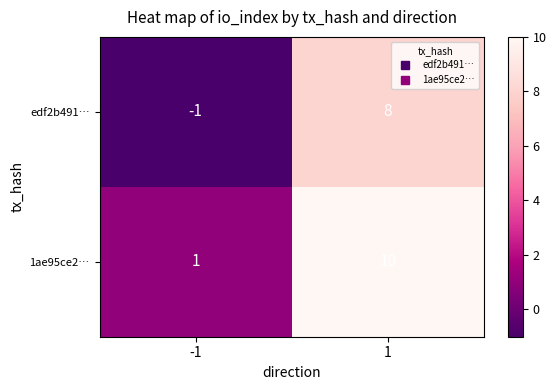

How many data points does each series have?

2